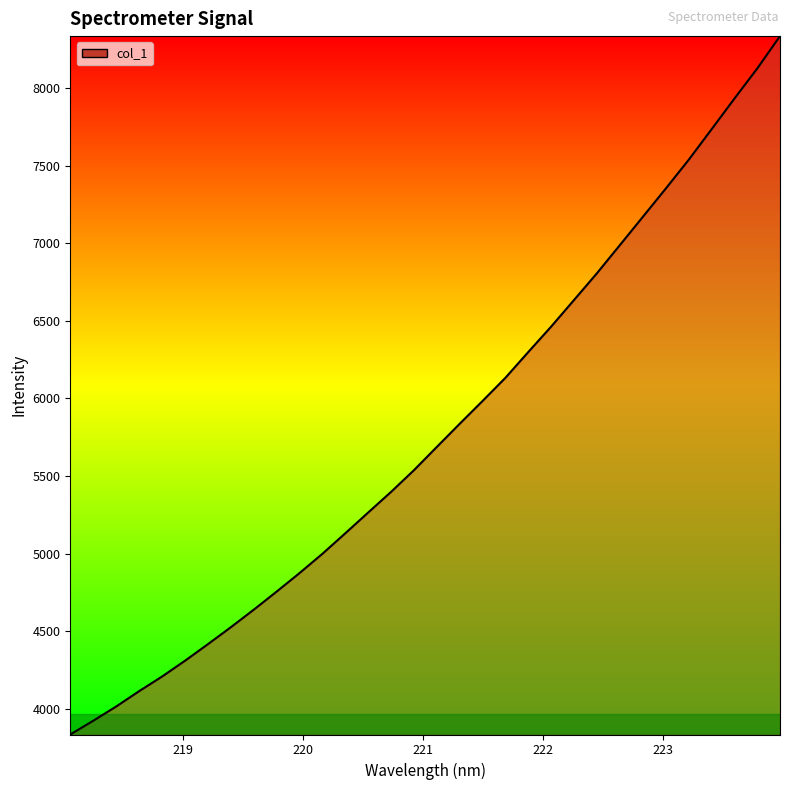

Does the chart have visible grid lines?

No